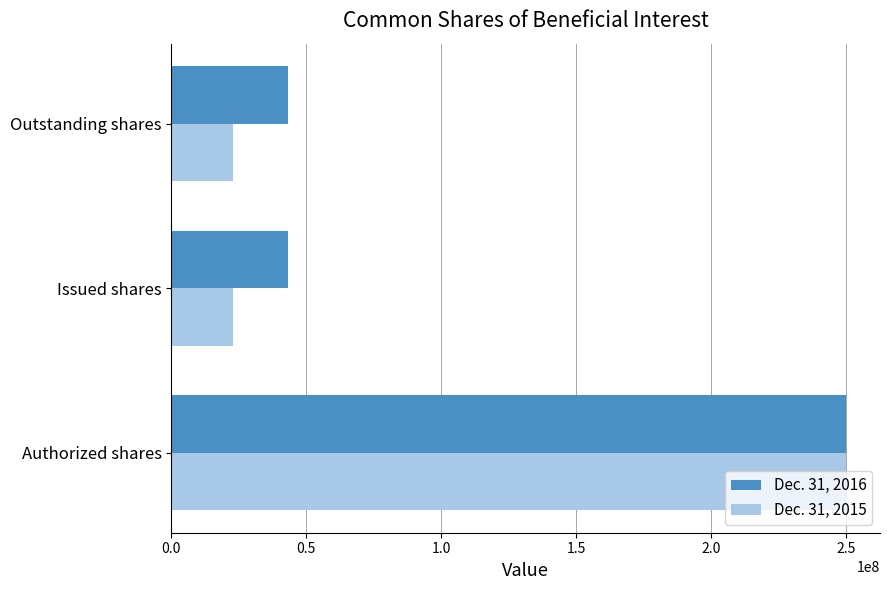

What are all the series names shown in the legend?

Dec. 31, 2016, Dec. 31, 2015